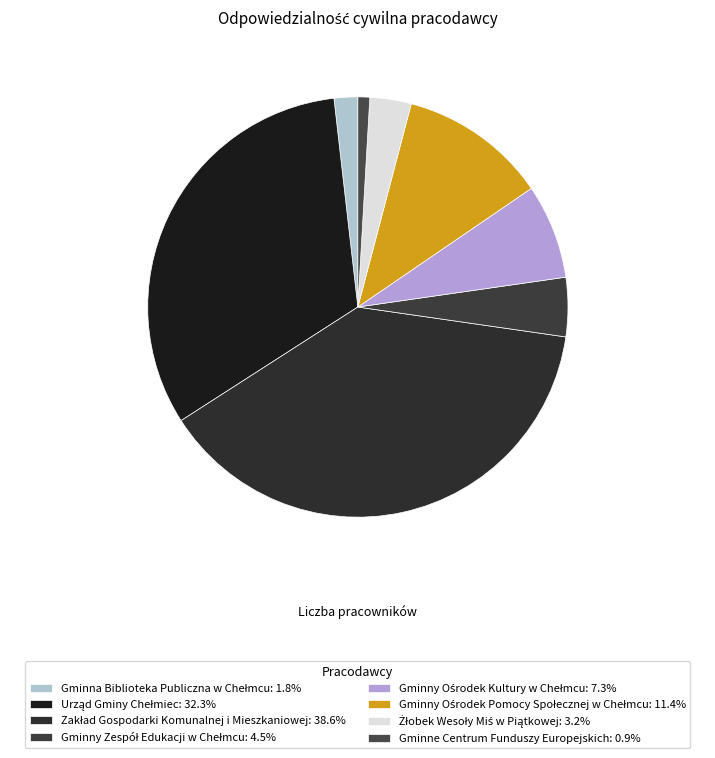

How many segments does this pie chart have?

8